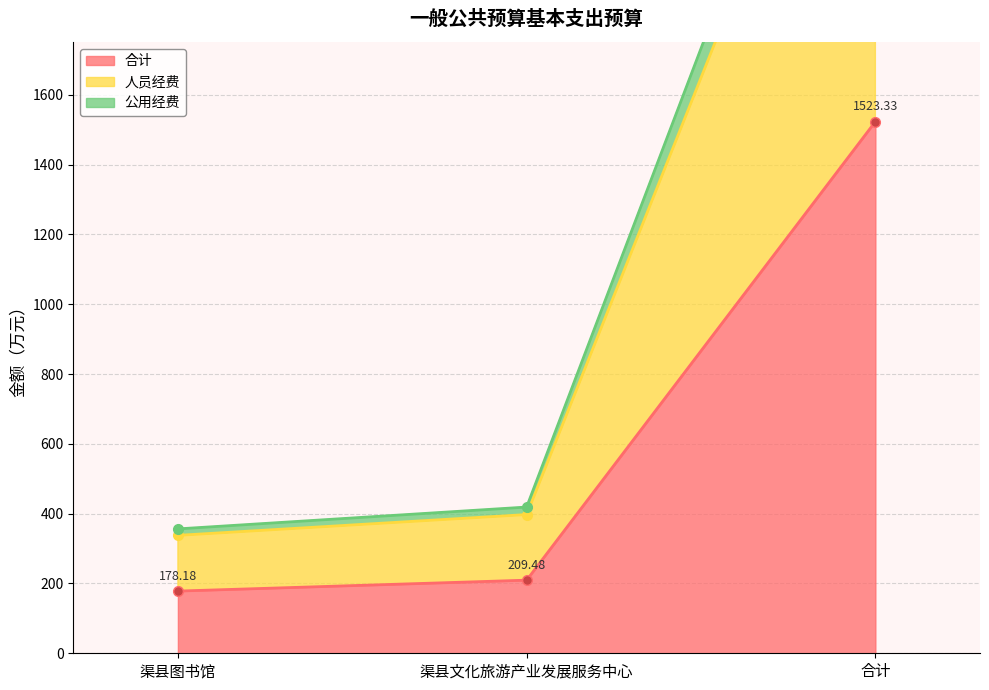

What is the spread (max minus min) of values at 渠县文化旅游产业发展服务中心?

209.5